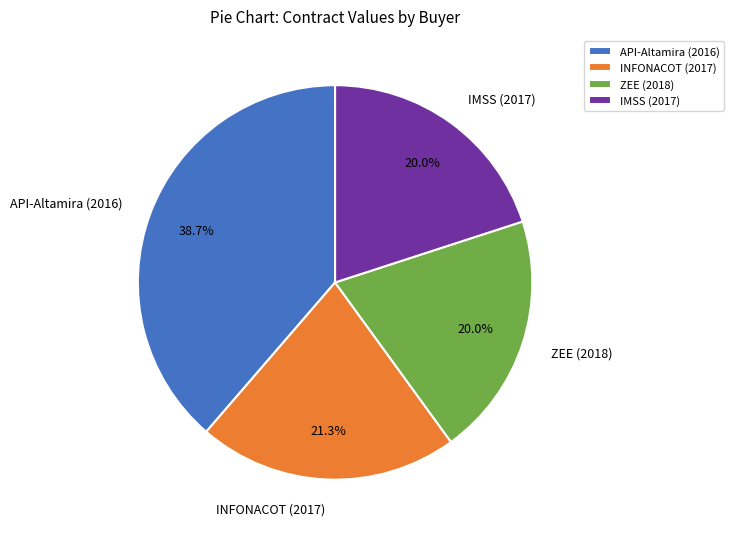

Does any single category account for the majority?

No